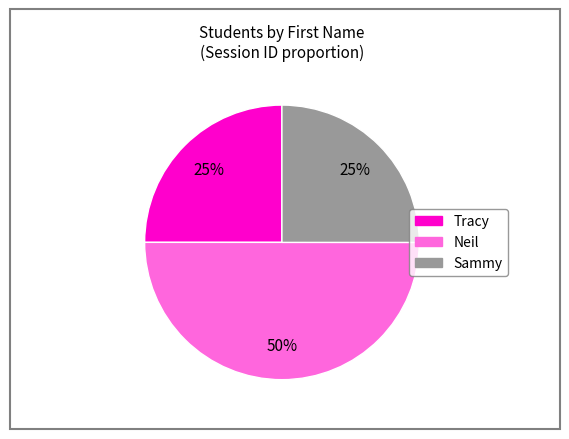

Which has a higher value, Neil or Sammy?

Neil